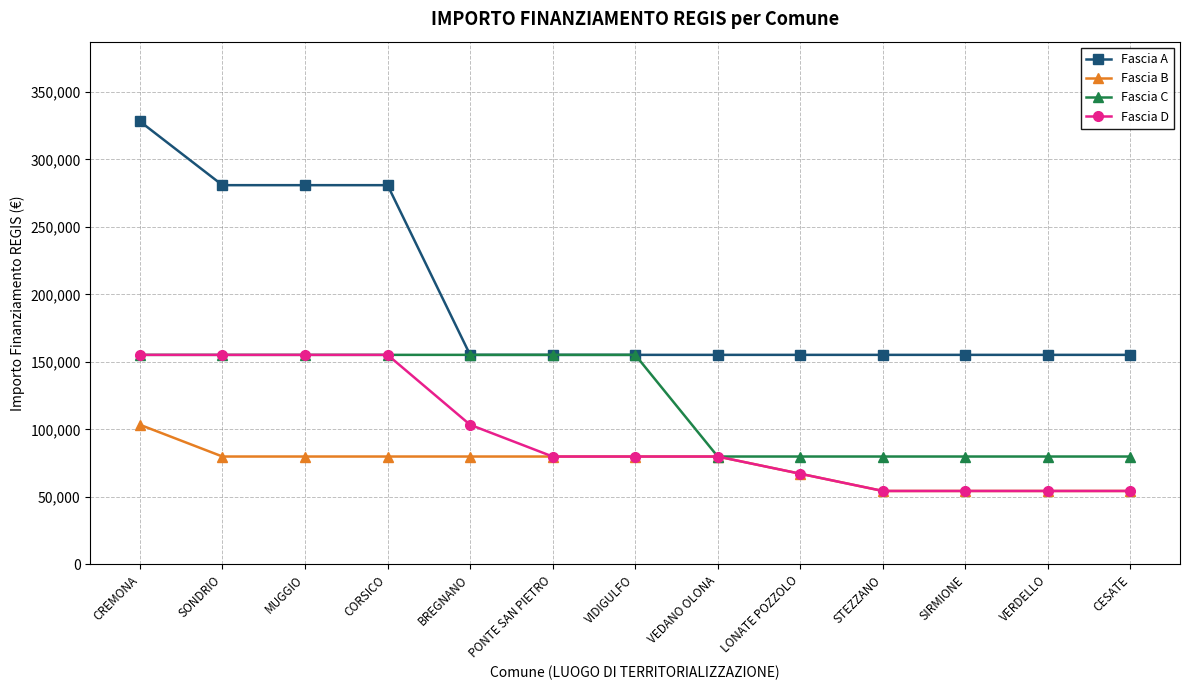

What is the value of the Fascia C point at the 10th from the left?

79922